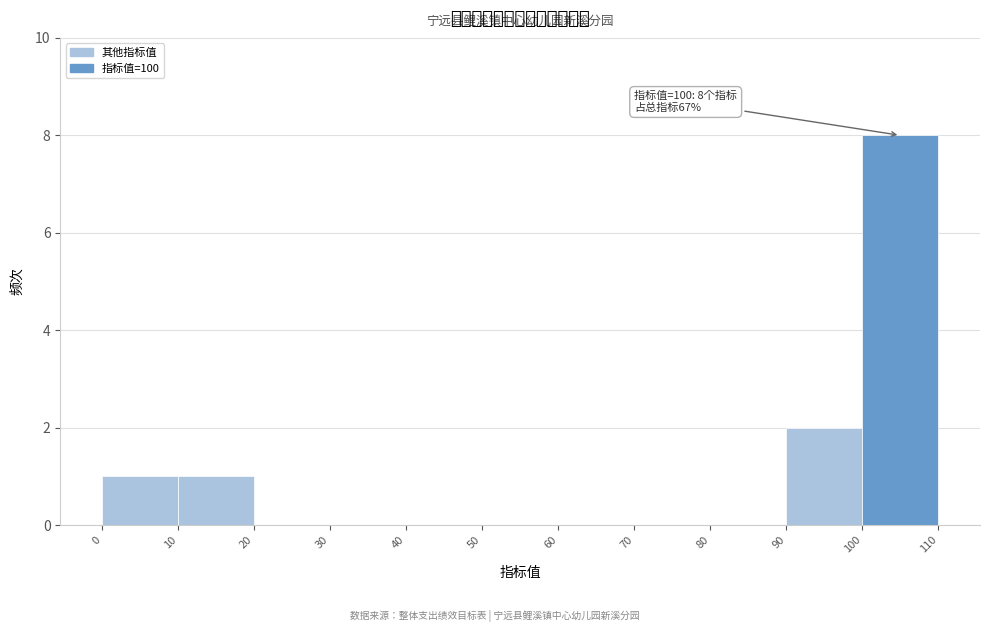

Which range on the x-axis has the tallest bar?

100 to 110